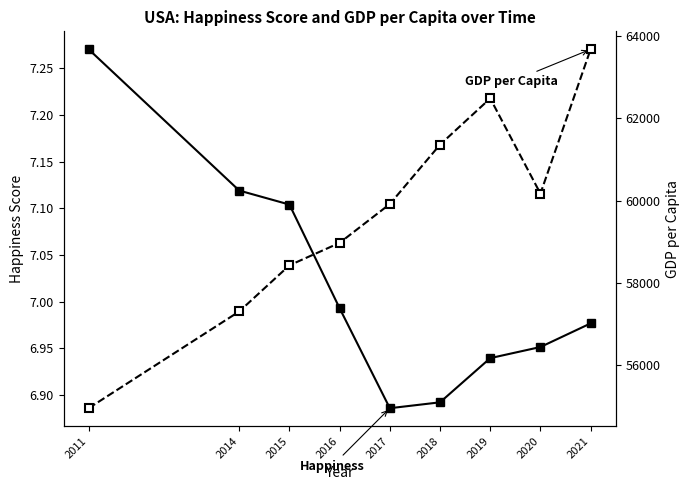

What is the sum of the GDP per Capita values at 2018 and 2019?

123833.9